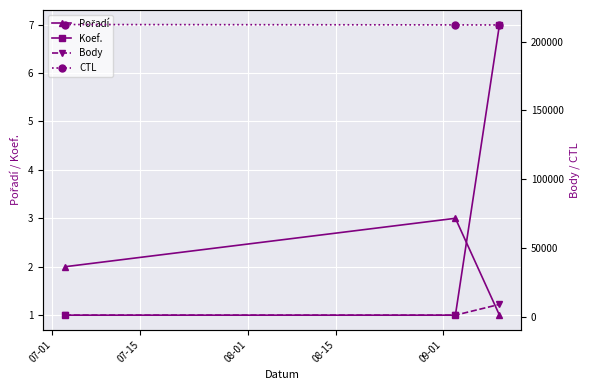

What is the difference between the maximum and minimum values in the CTL series?

308